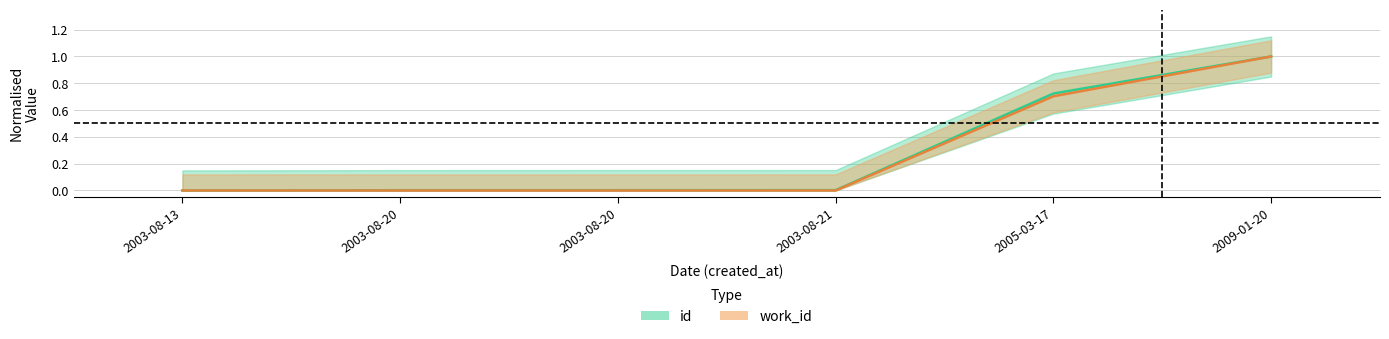

True or false: work_id and id intersect in this chart.

False